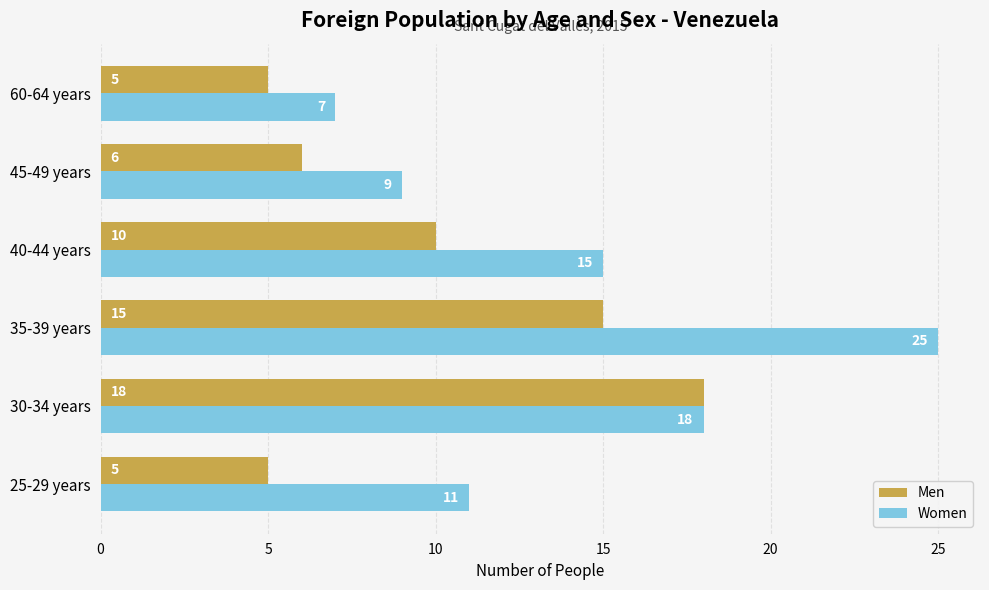

The Men series shows 5 at 40-44 years. True or false?

False